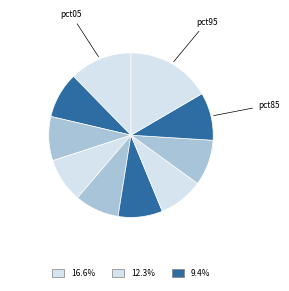

How many segments does this pie chart have?

10